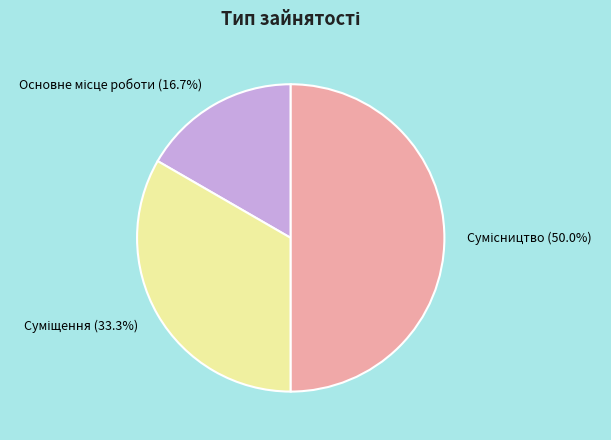

True or false: Основне місце роботи accounts for 17% of the total.

True